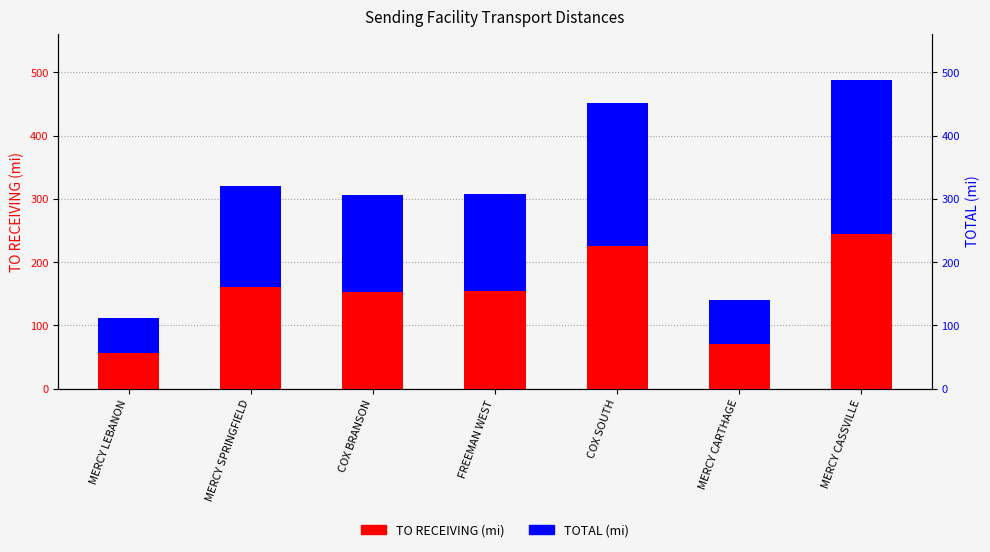

Between MERCY CARTHAGE and MERCY CASSVILLE, which is larger?

MERCY CASSVILLE